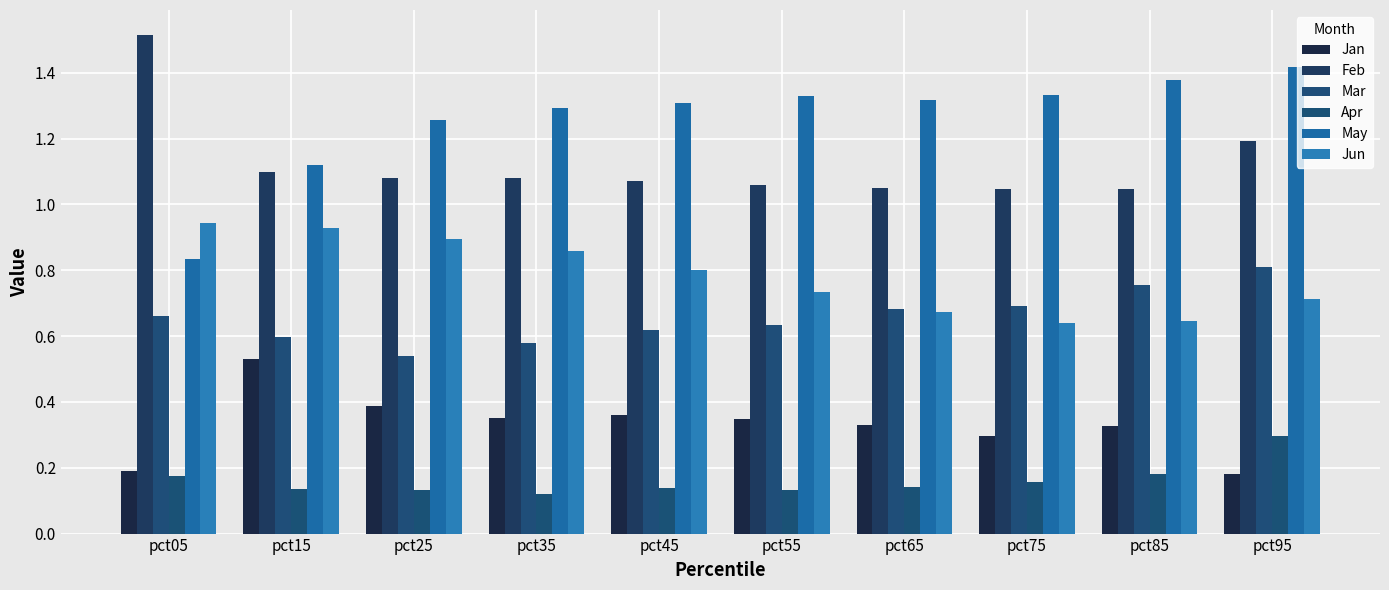

Reading left to right, extract all data points from this chart.

Jan: 0.2	0.5	0.4	0.4	0.4	0.3	0.3	0.3	0.3	0.2
Feb: 1.5	1.1	1.1	1.1	1.1	1.1	1.0	1.0	1.0	1.2
Mar: 0.7	0.6	0.5	0.6	0.6	0.6	0.7	0.7	0.8	0.8
Apr: 0.2	0.1	0.1	0.1	0.1	0.1	0.1	0.2	0.2	0.3
May: 0.8	1.1	1.3	1.3	1.3	1.3	1.3	1.3	1.4	1.4
Jun: 0.9	0.9	0.9	0.9	0.8	0.7	0.7	0.6	0.6	0.7